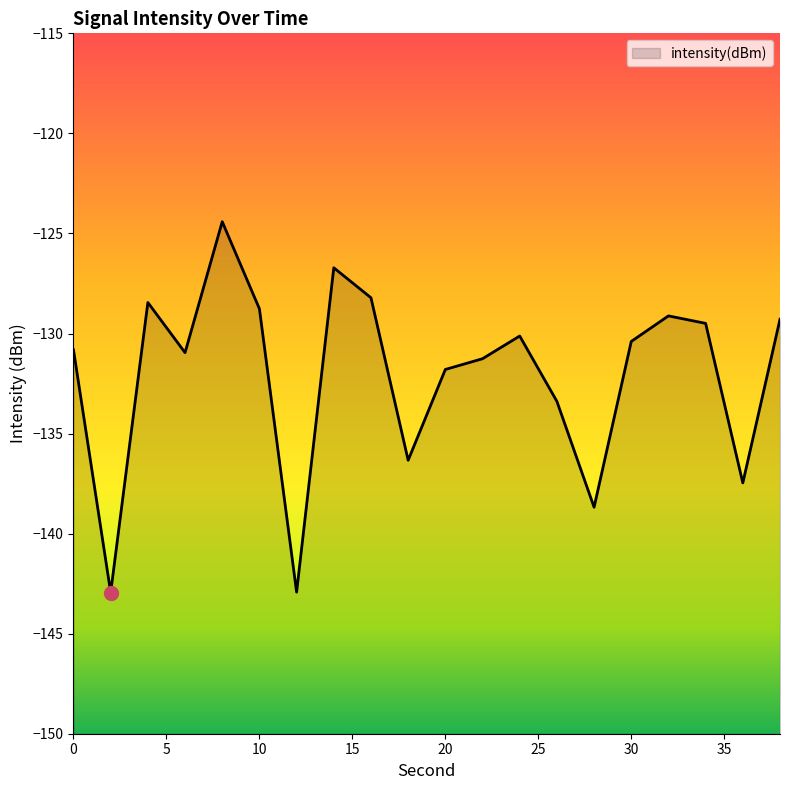

How many categories are shown in the chart?

20